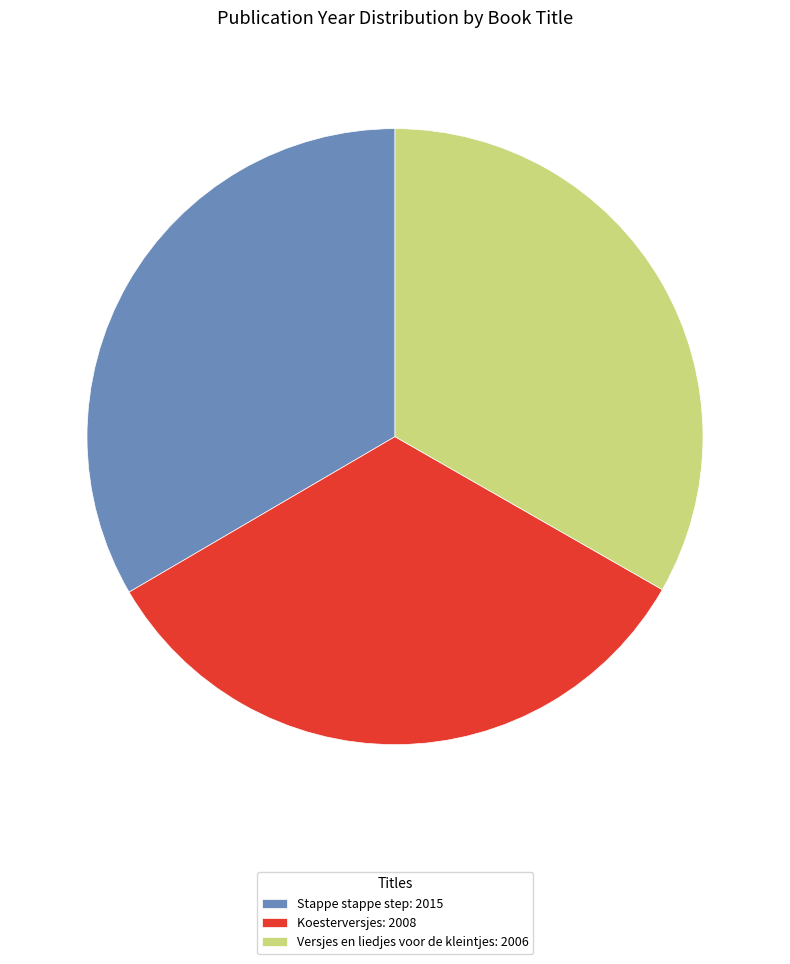

Is there a majority slice in this chart?

No